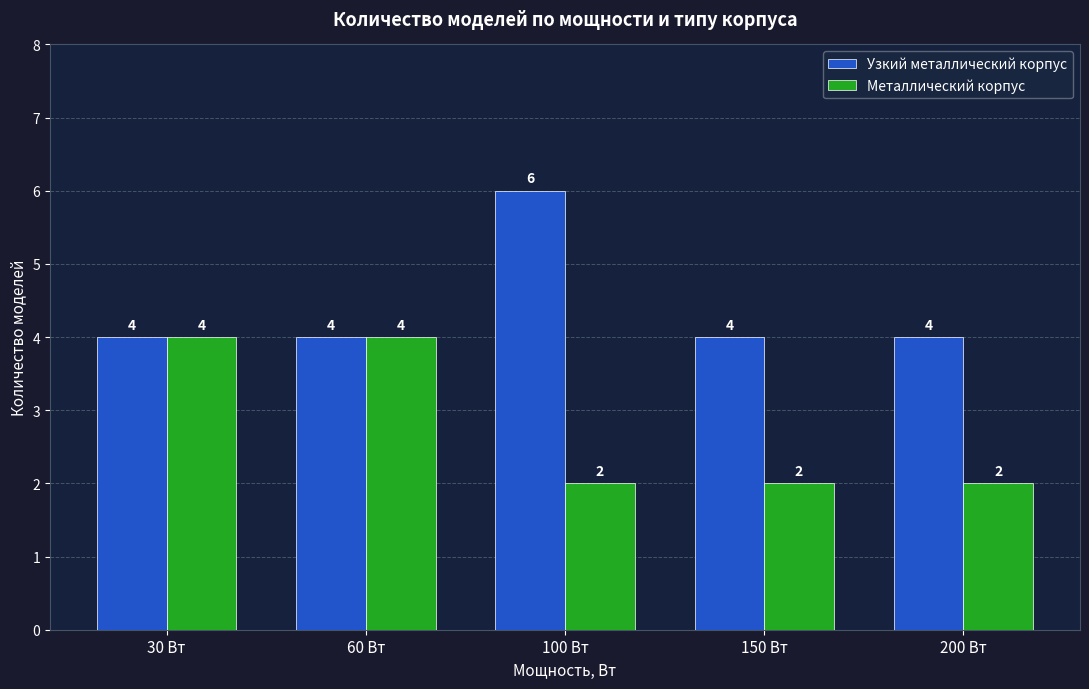

Count the Металлический корпус values in the range 2 to 4.

5